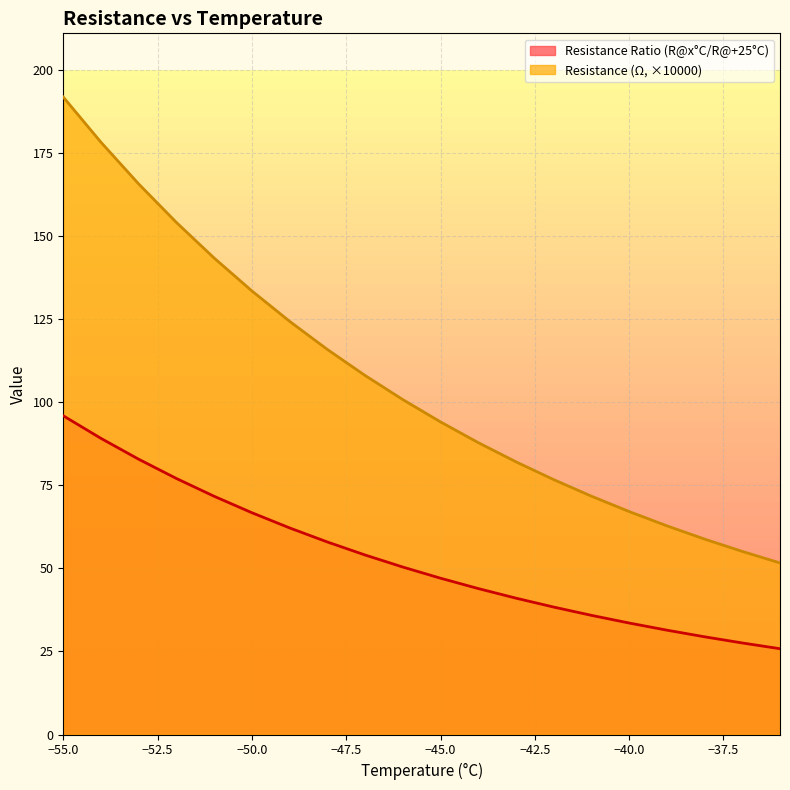

True or false: Resistance Ratio (R@x°C/R@+25°C) and Resistance (Ω, ×10000) cross at least once.

False